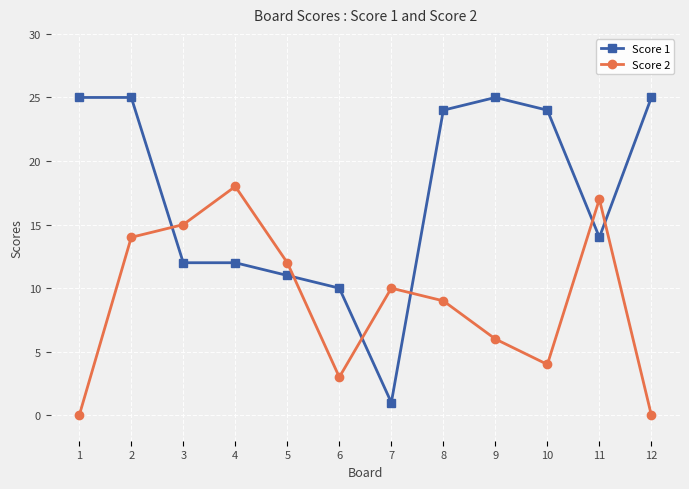

At which label does Score 2 first exceed 10?

2